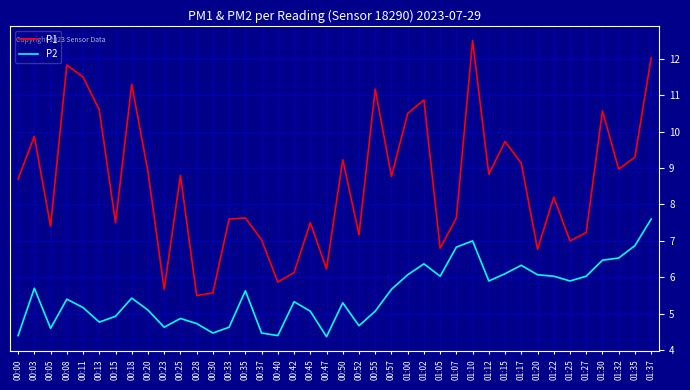

Rank the series by their average value, from highest to lowest.

P1, P2